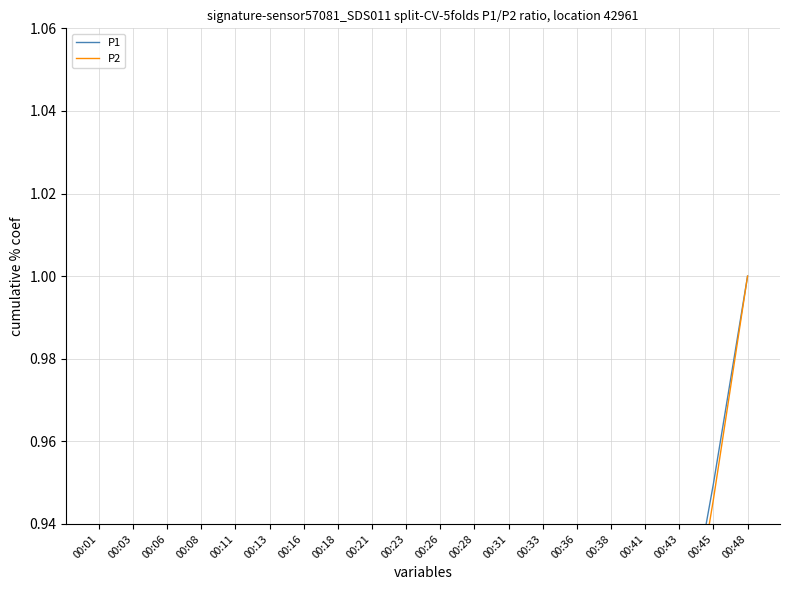

Between 00:31 and 00:41, which is larger?

00:41